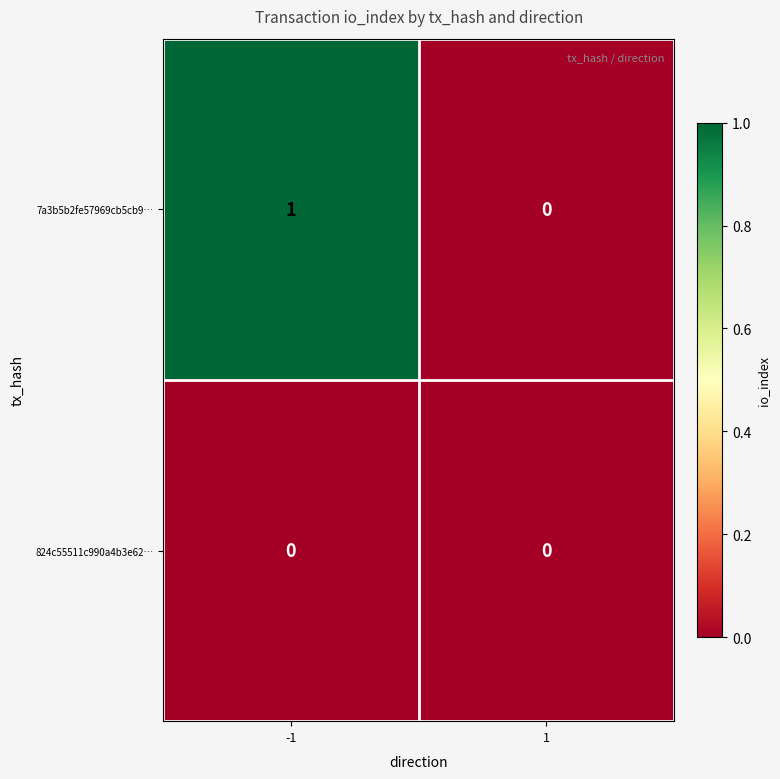

Reading left to right, what are all the values shown in this chart?

7a3b5b2fe57969cb5cb9…: -1=1	1=0
824c55511c990a4b3e62…: -1=0	1=0